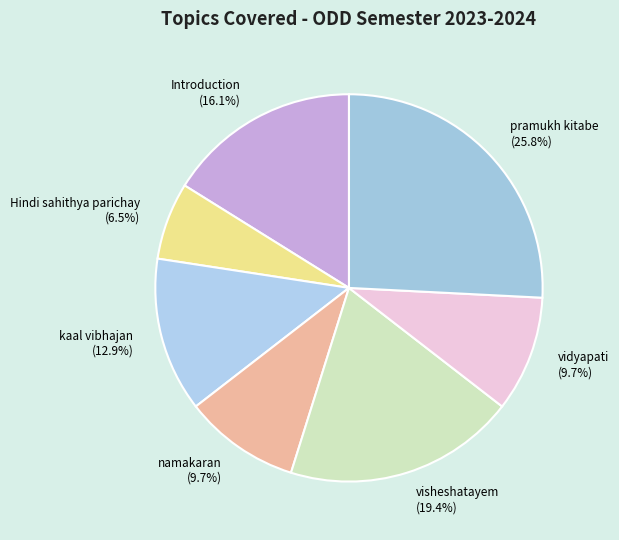

What portion of the pie excludes Introduction?

83.9%